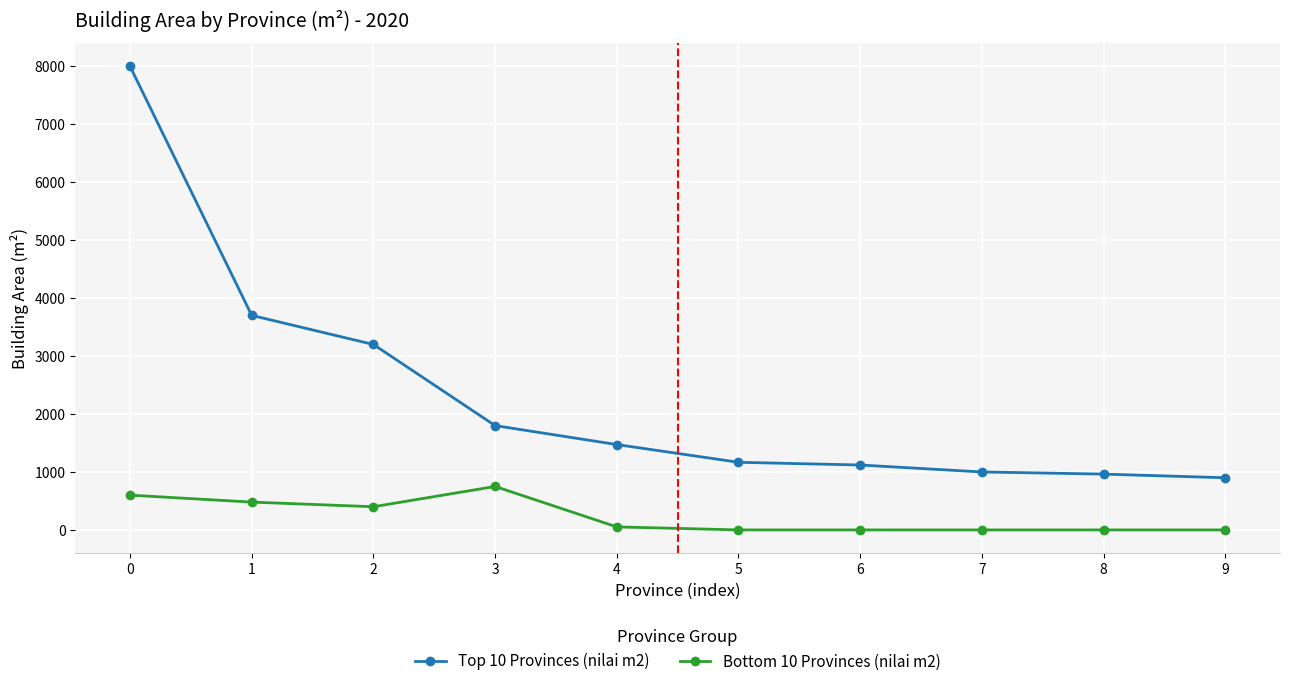

Is it true that Bottom 10 Provinces (nilai m2) equals 0 at 6?

True